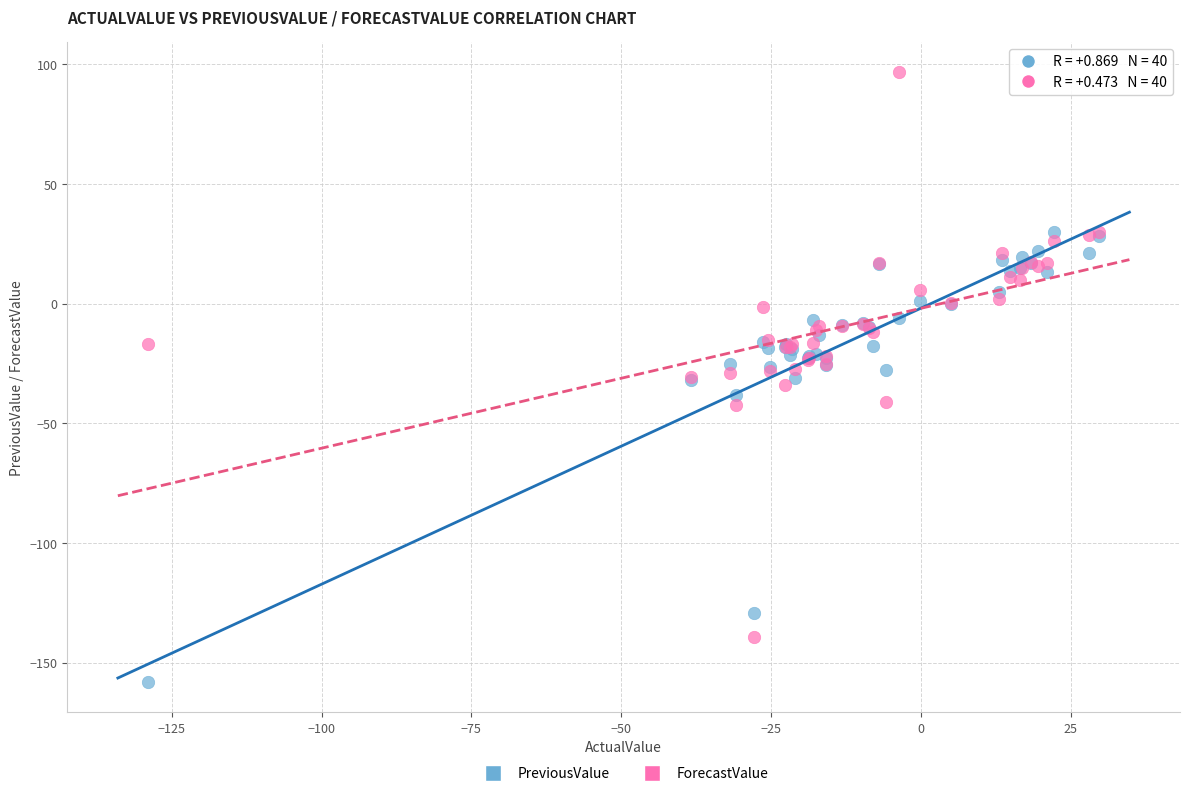

Which series contains the highest Y value?

ForecastValue